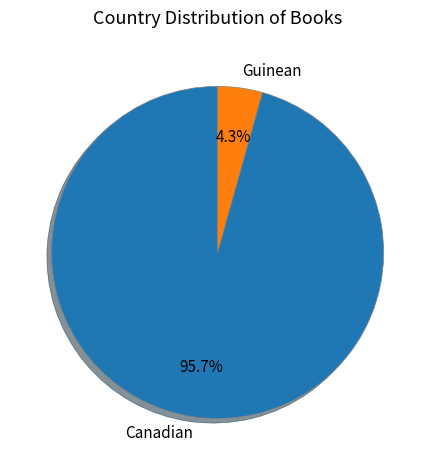

Does Canadian account for over 50% of the chart?

Yes